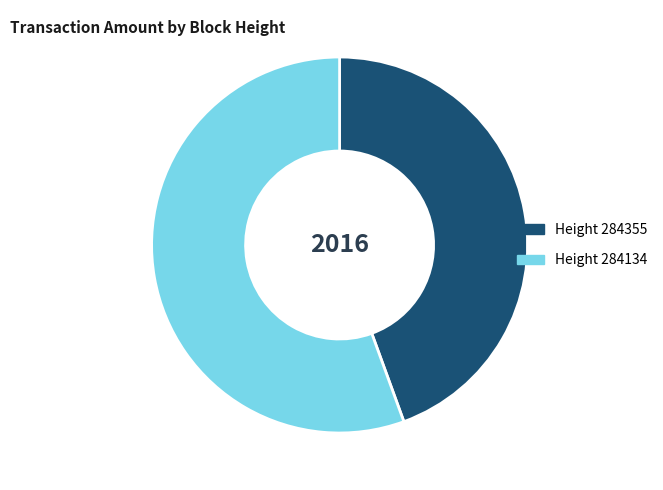

True or false: Height 284134 accounts for 56% of the total.

True